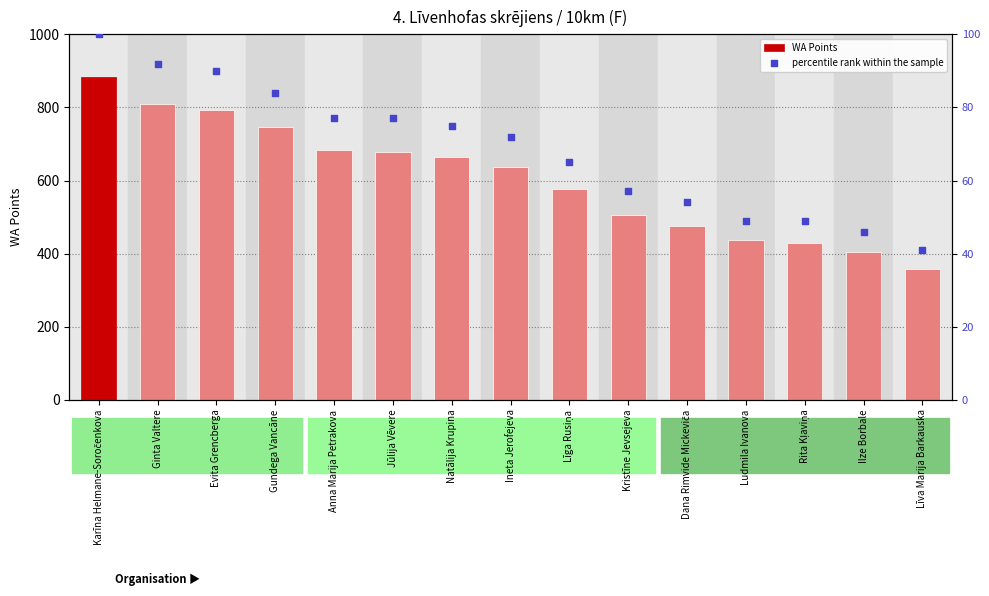

At how many categories does at least one series exceed 117?

15